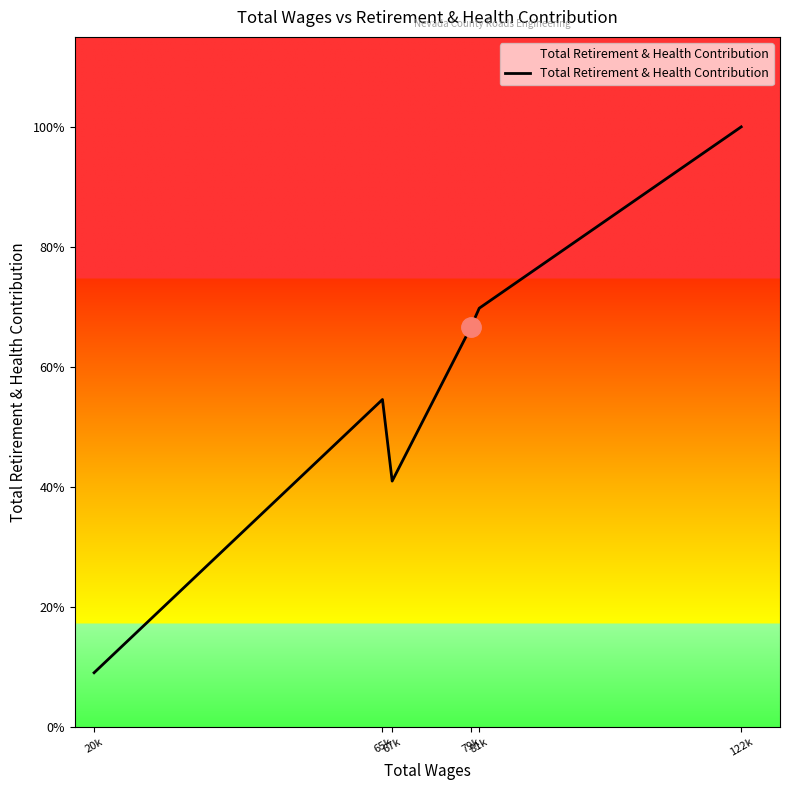

What is the difference between the values at 79k and 20k?

33183